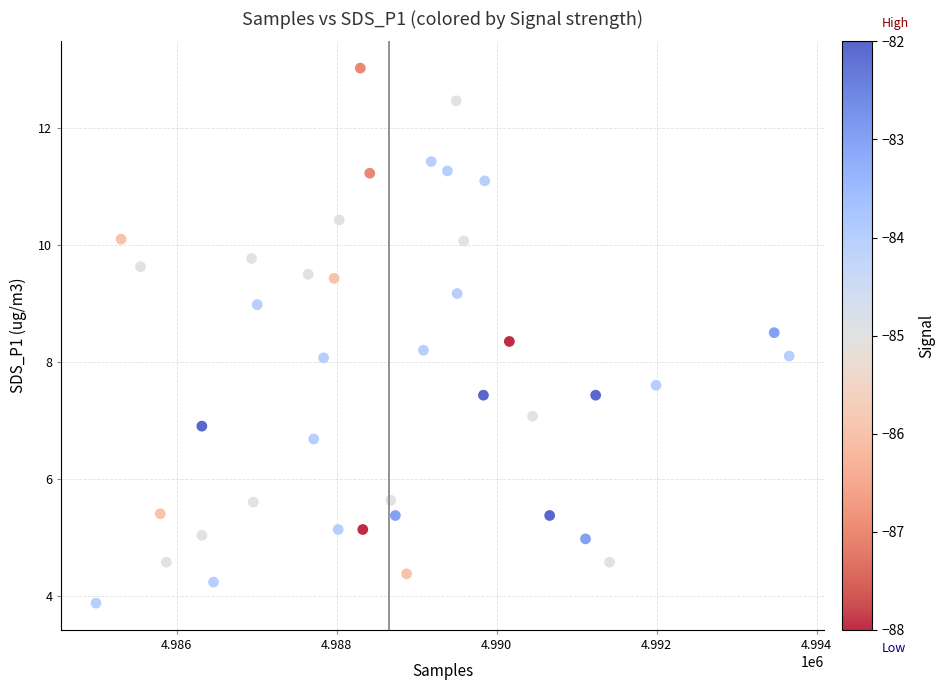

What is the range of Y values (max minus min)?

9.2